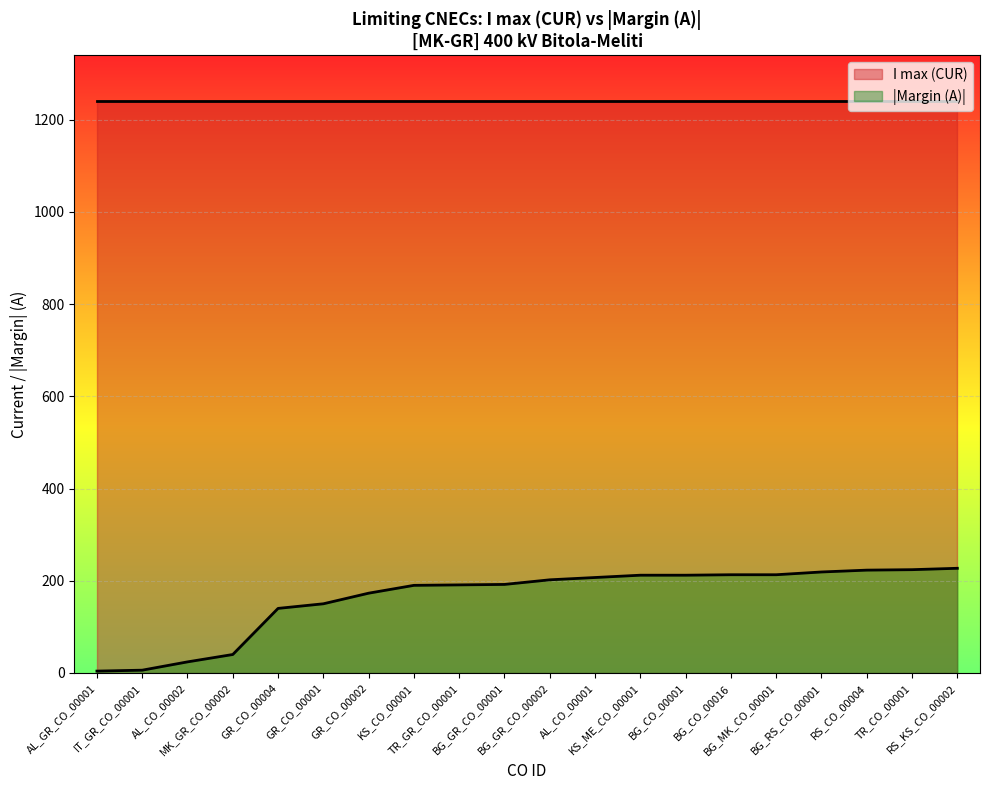

What position from the left is AL_CO_00002?

3